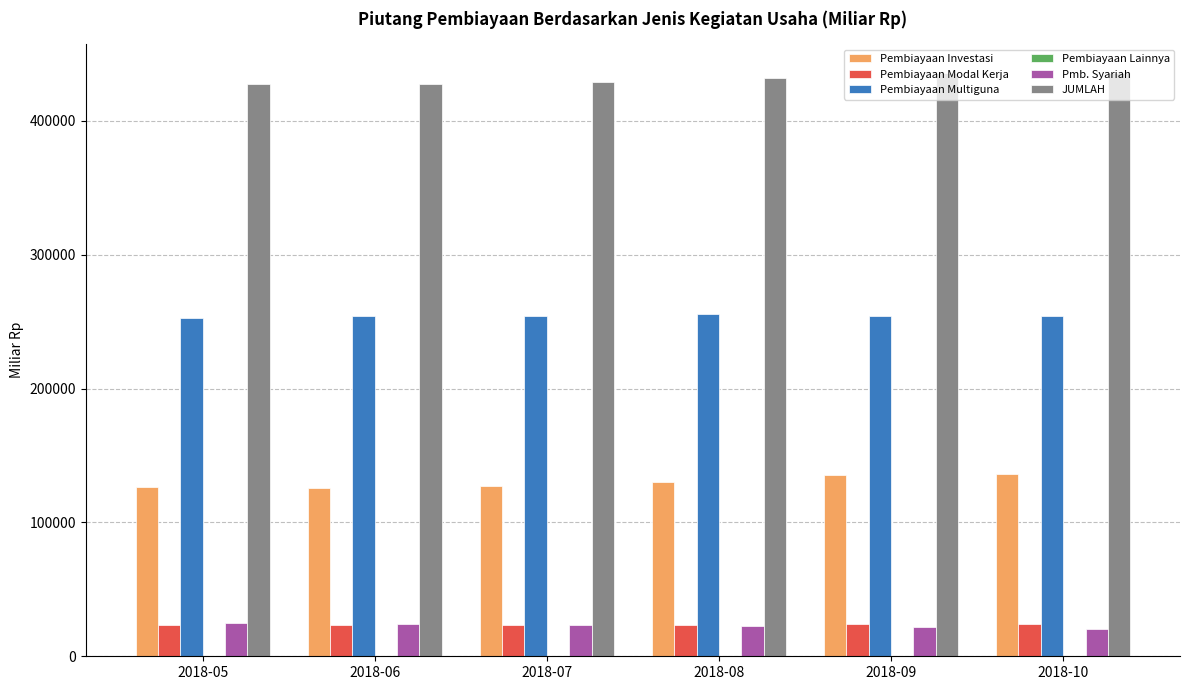

What is the spread (max minus min) of values at 2018-08?

431804.8